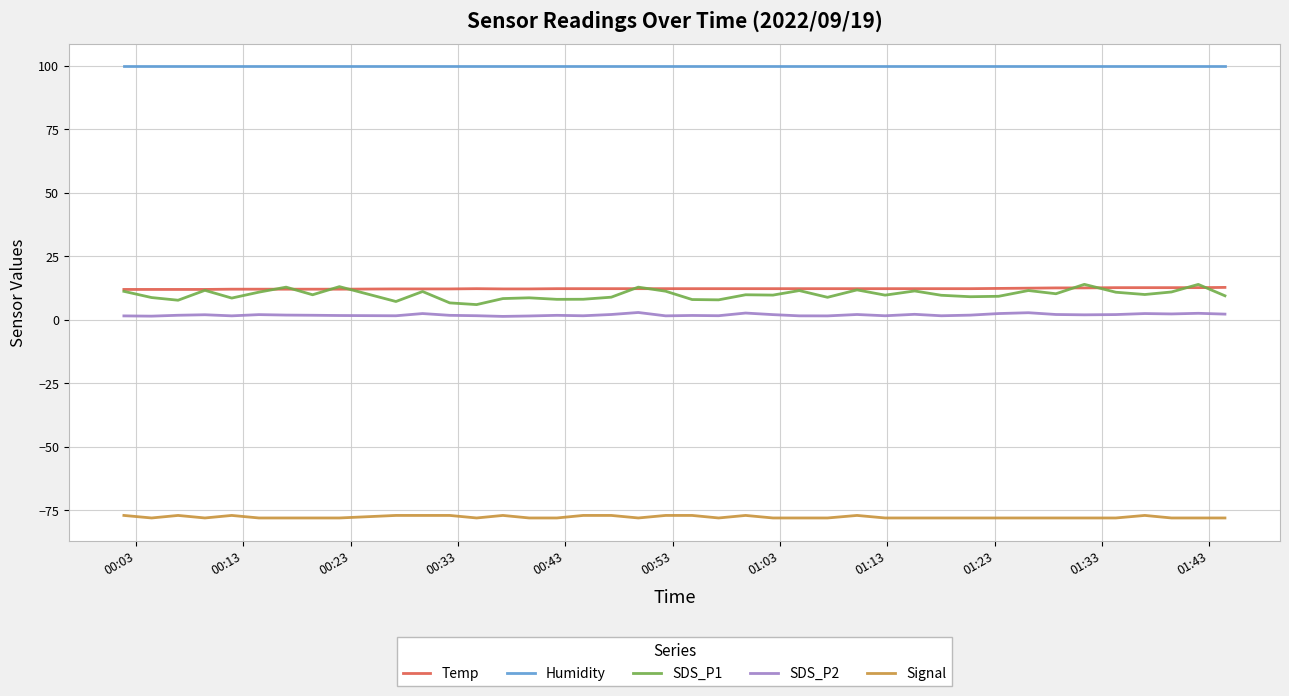

Which series has the widest spread of values?

SDS_P1